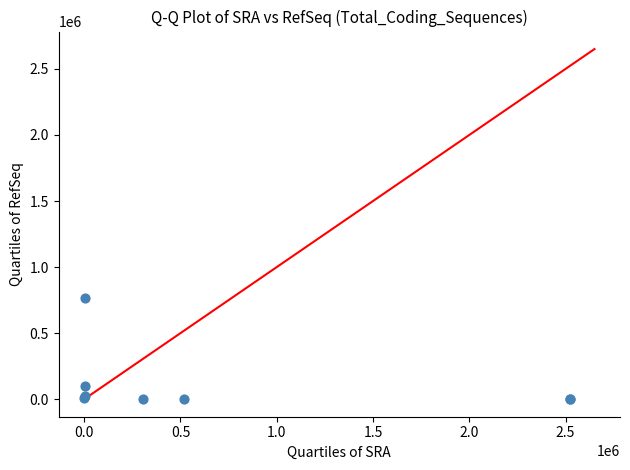

What Y value in the scatter plot is closest to 381662?

97535